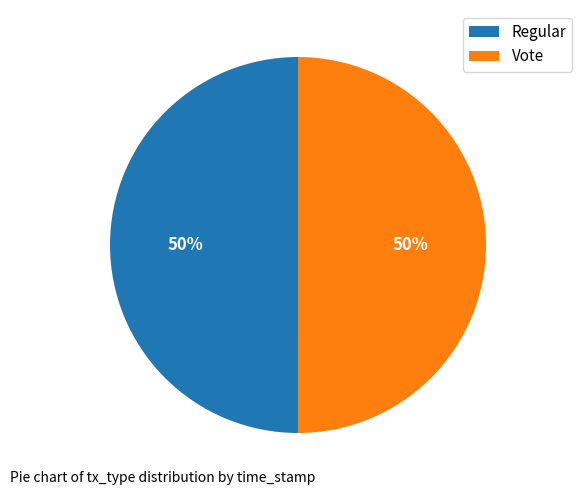

Is the sum of Vote and Regular greater than half?

Yes